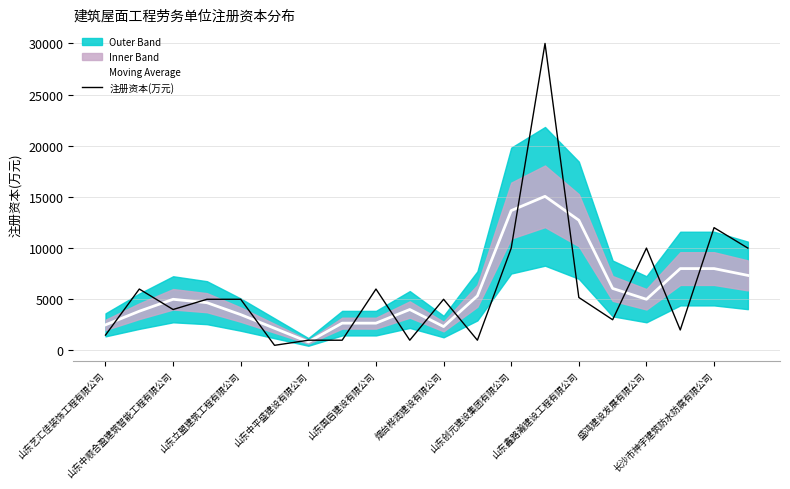

What is the approximate value of 注册资本(万元) at 山东中平盛建设有限公司?

1000.0